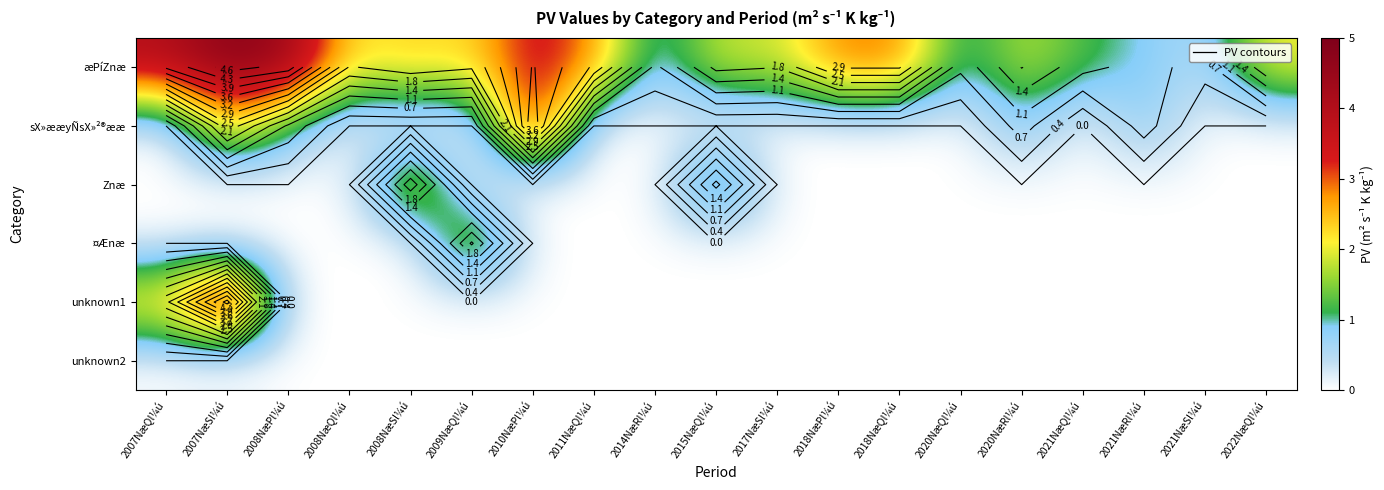

Is it true that æPíZnæ equals 2.9 at 2017NæSl¼ú?

False